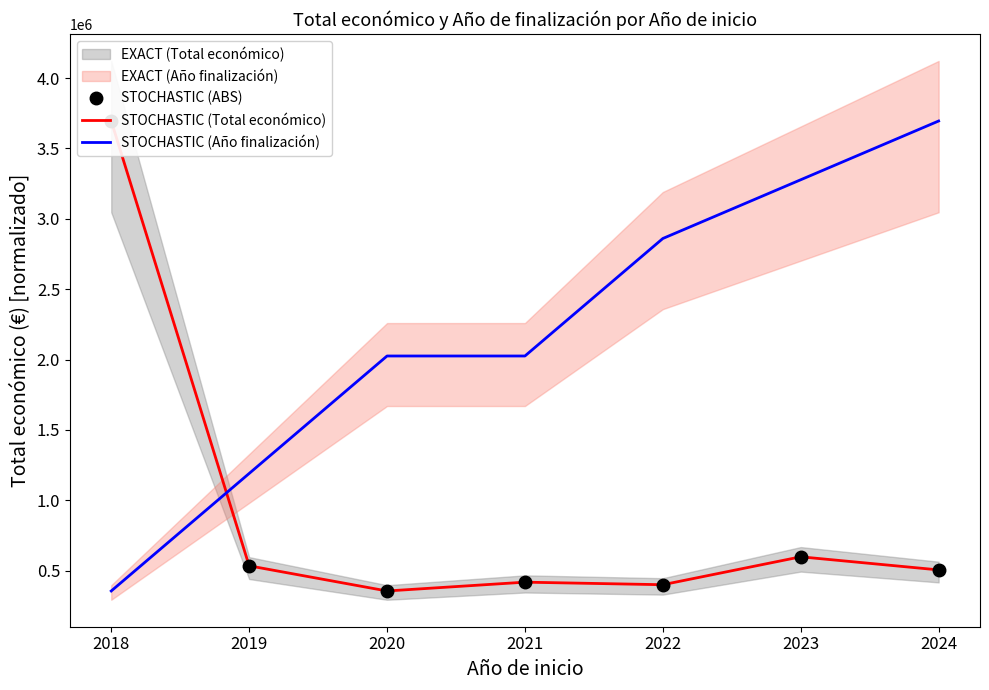

At which label does STOCHASTIC (Año finalización) reach its peak?

2024